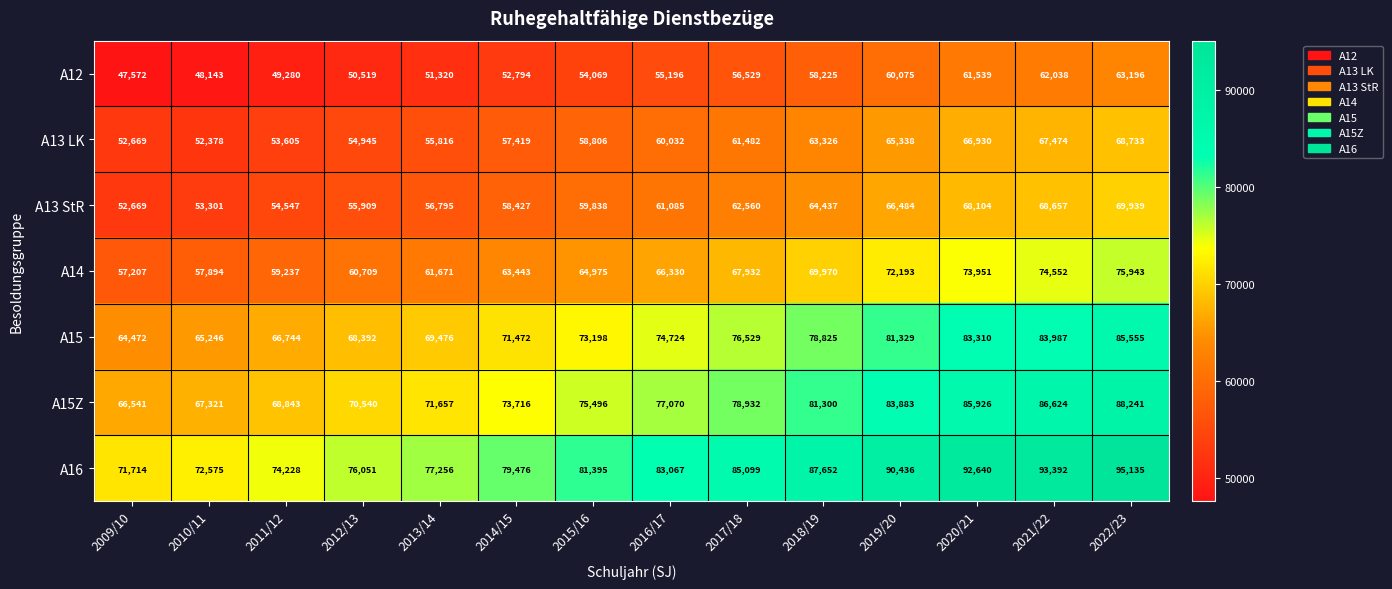

Read the A13 LK value at 2014/15, to the nearest 10.

57420